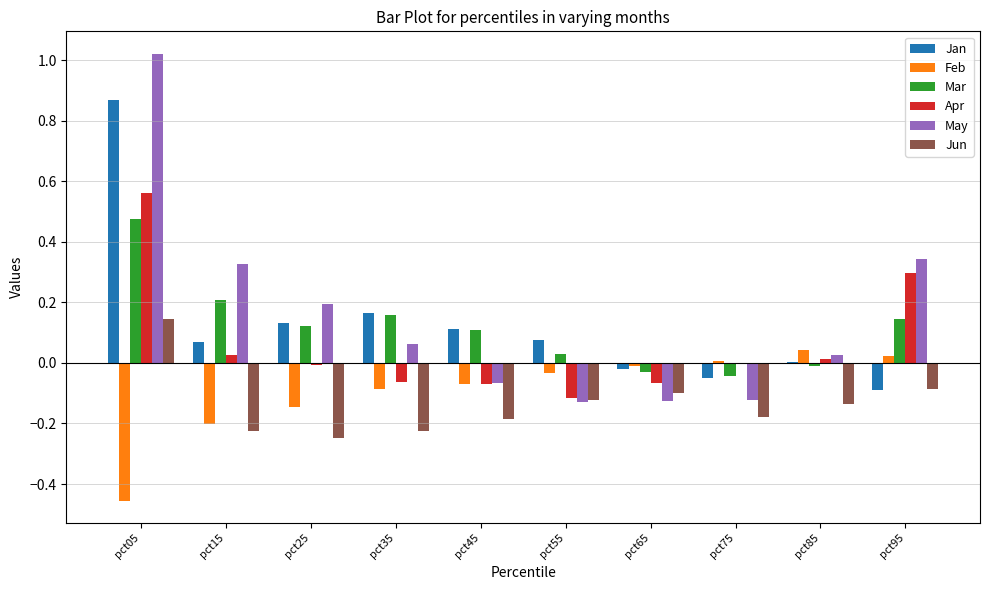

Which label corresponds to the largest value in the chart?

pct05